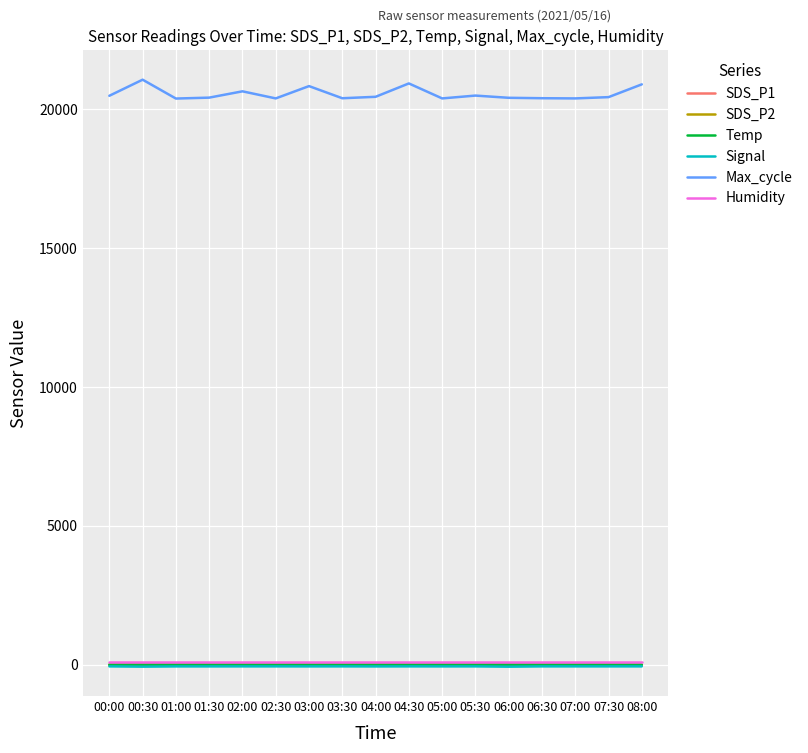

Which series has the largest range (max minus min)?

Max_cycle